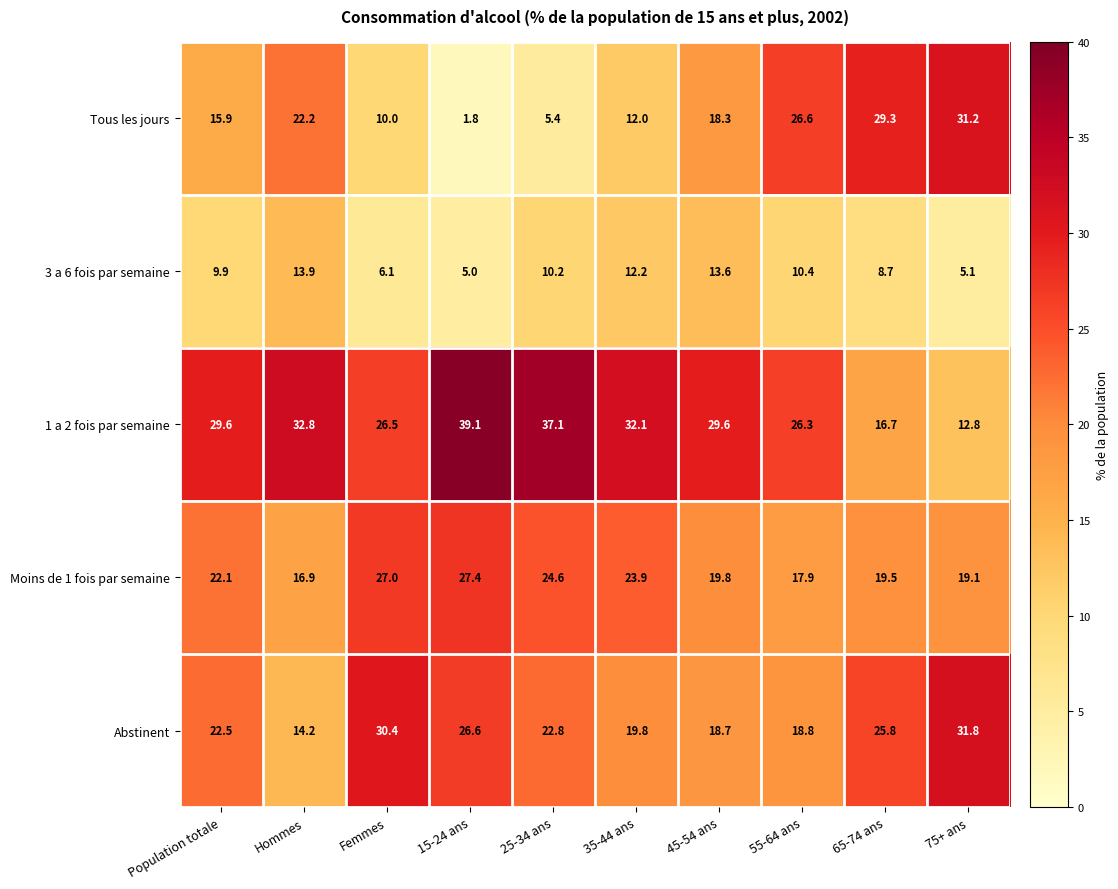

Which series has the largest total across all categories?

1 a 2 fois par semaine